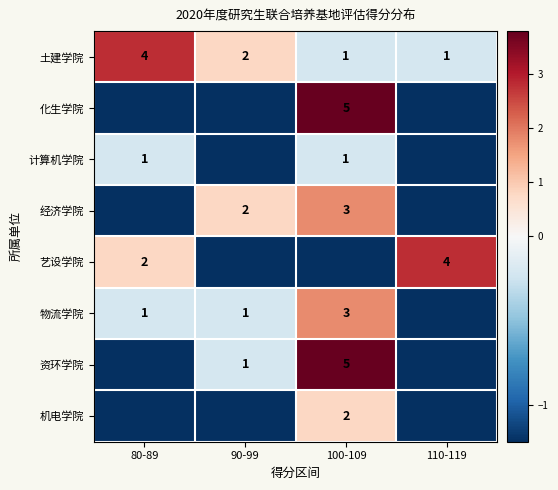

Is the value of 资环学院 at 100-109 greater than the value of 土建学院 at 110-119?

Yes